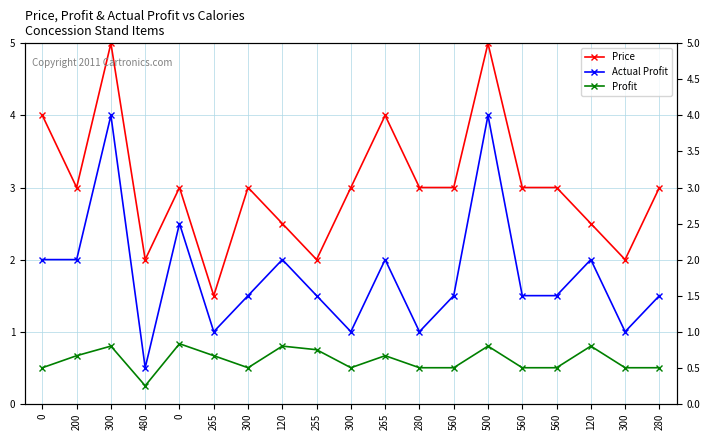

What are all the series names shown in the legend?

Price, Actual Profit, Profit